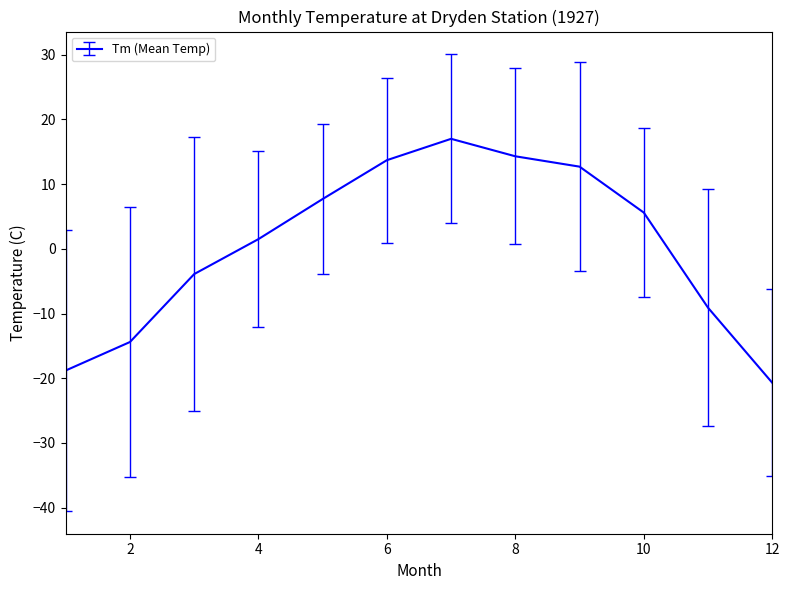

What is the difference between the maximum and minimum values?

37.7